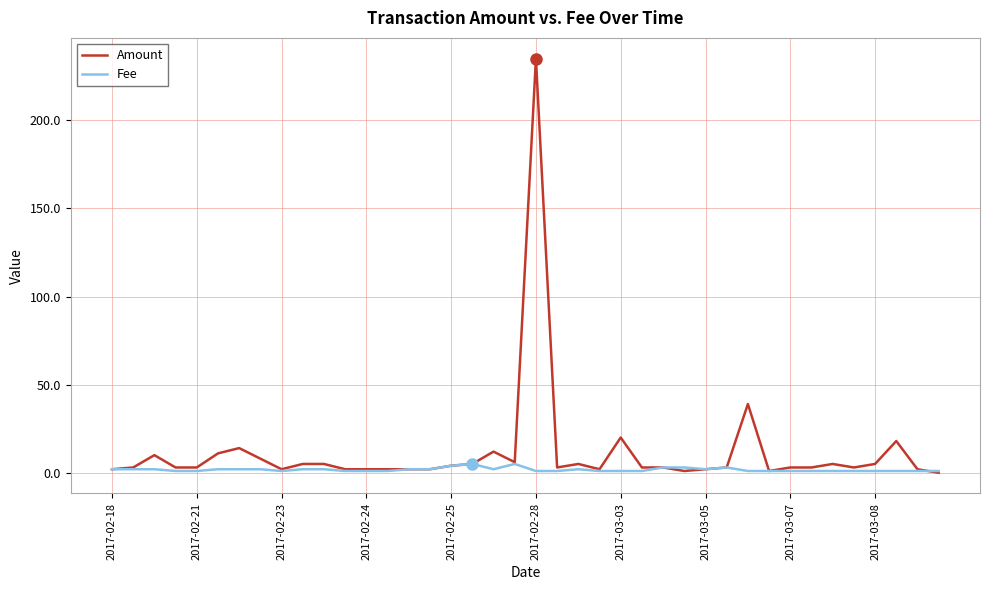

Which series has the widest spread of values?

Amount